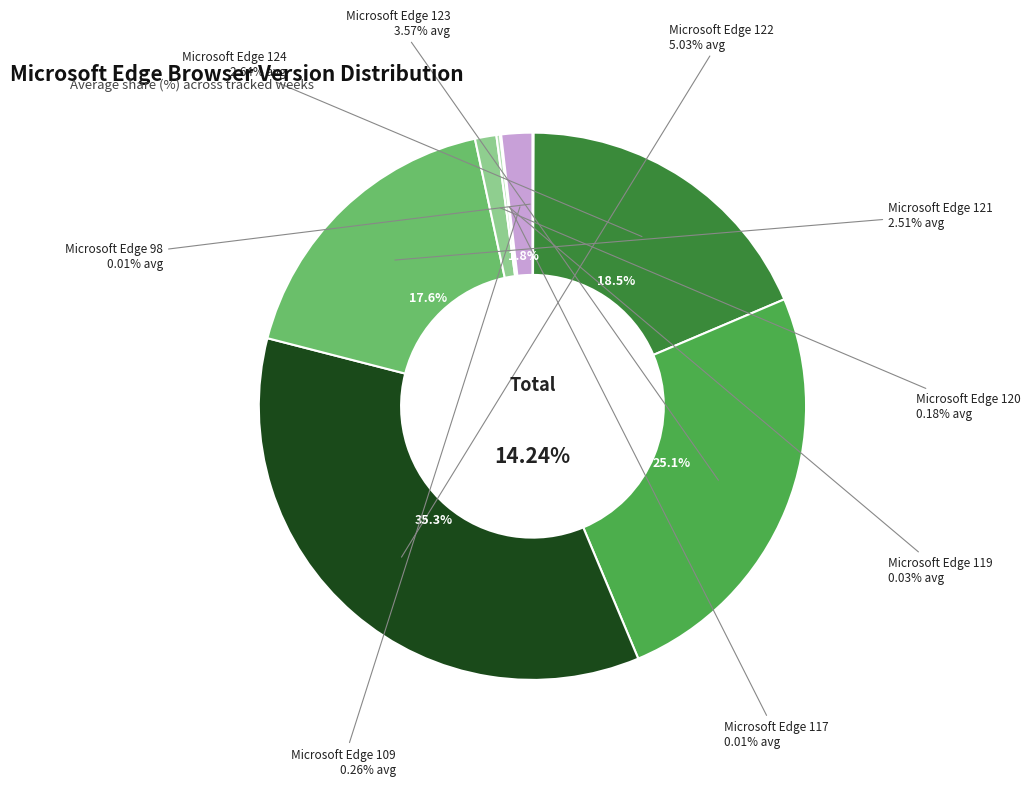

Between Microsoft Edge 98 and Microsoft Edge 117, which is larger?

Microsoft Edge 98